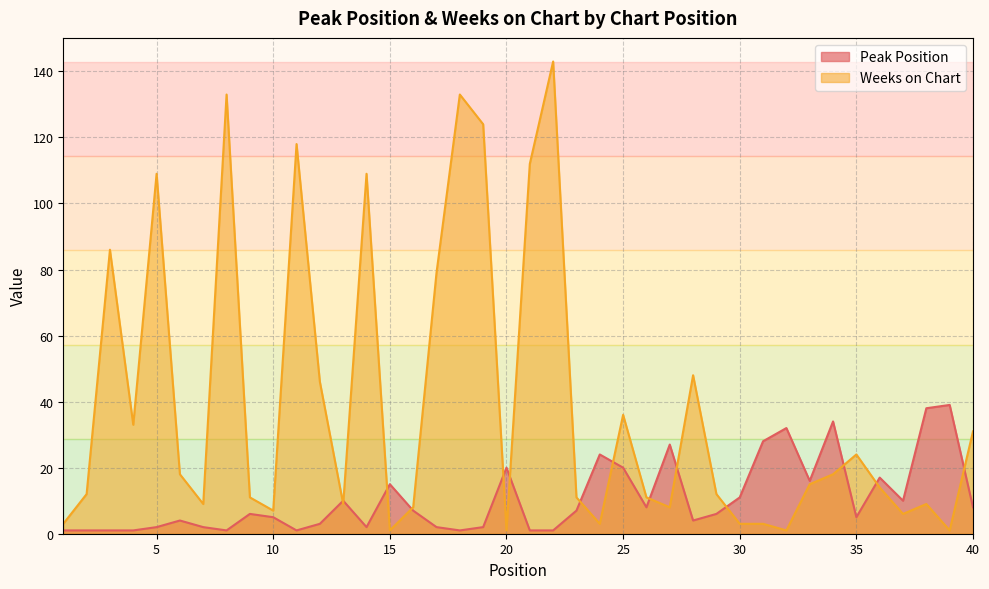

At how many categories does at least one series exceed 45?

12